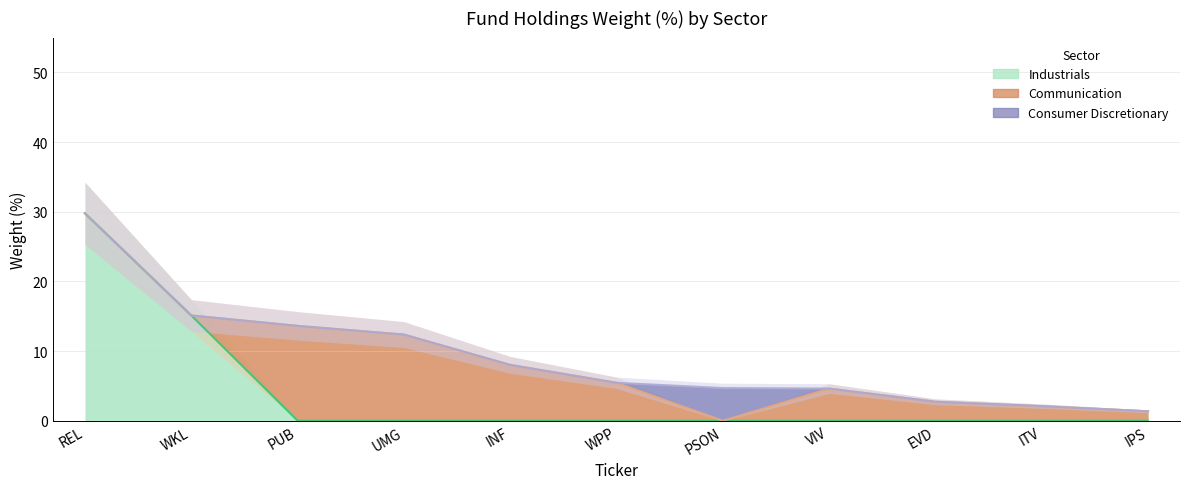

Which series changed the most between REL and VIV?

Industrials